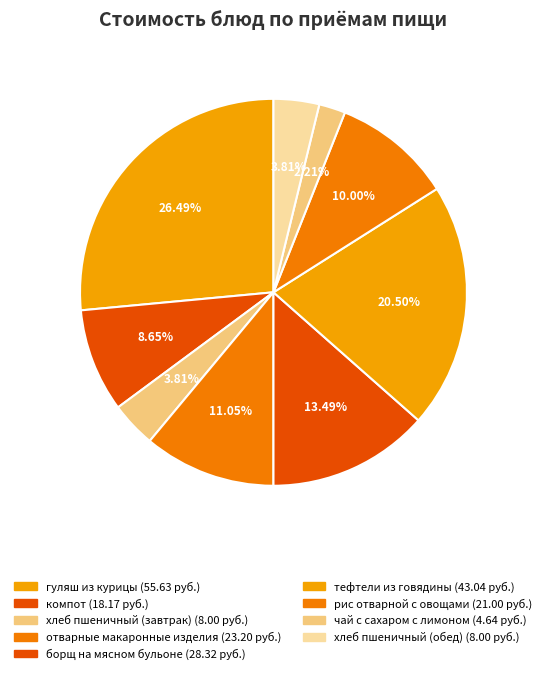

Is it true that чай с сахаром с лимоном is 2% of the pie?

True